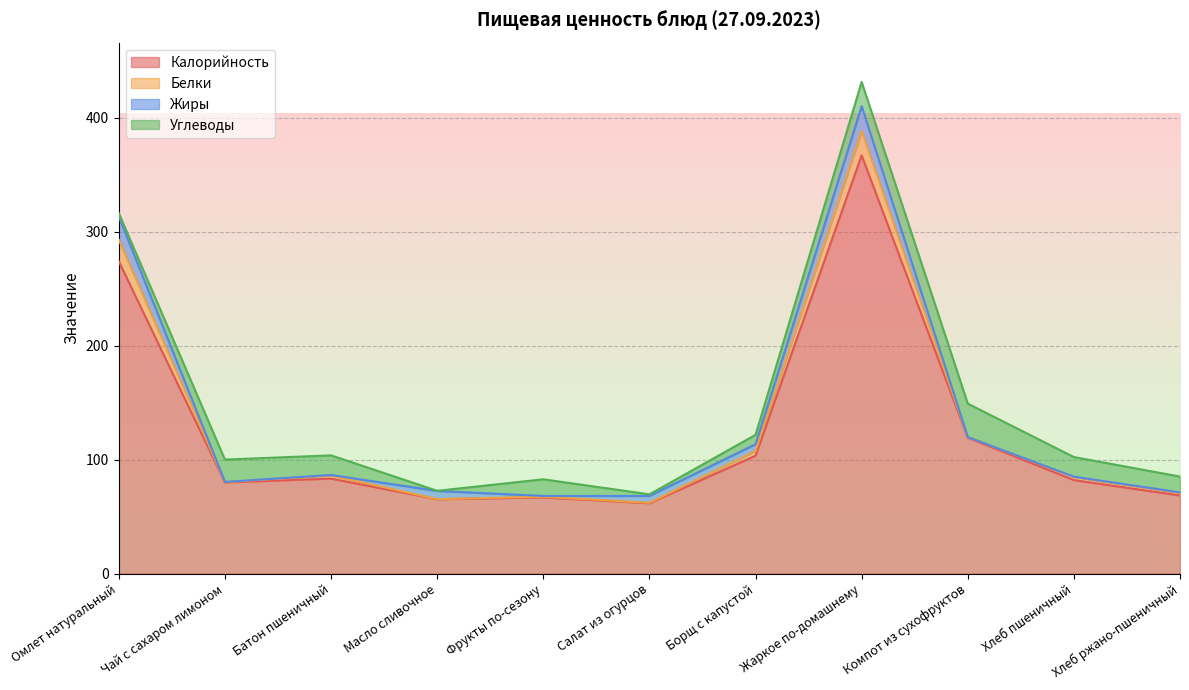

What is the sum of all Жиры values?

63.2